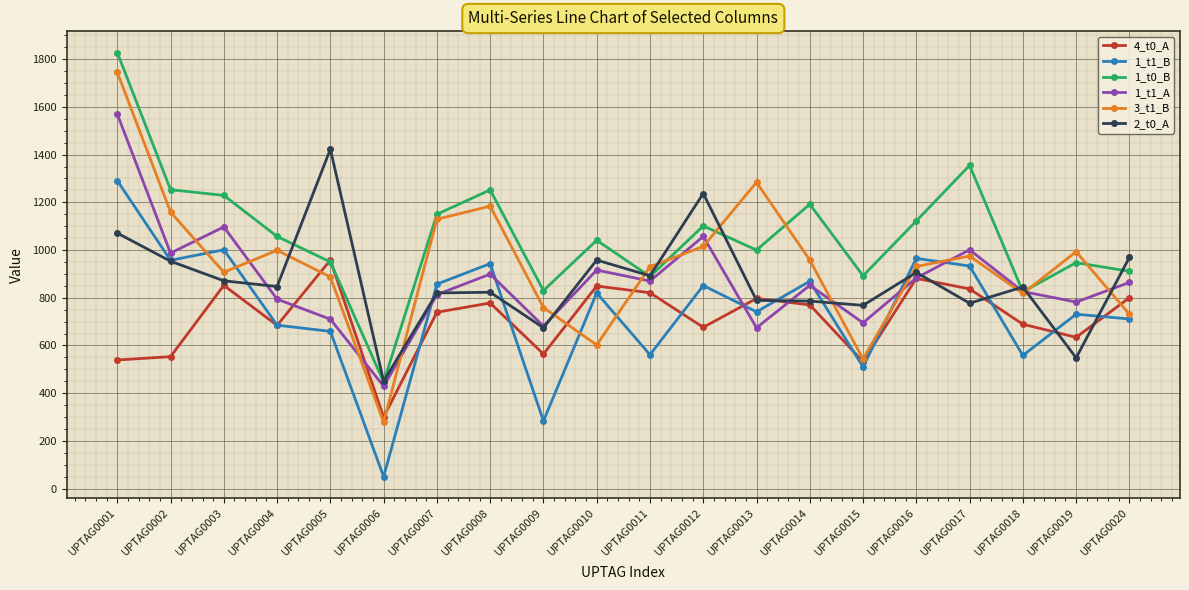

Rank the series at UPTAG0008 from lowest to highest value.

4_t0_A, 2_t0_A, 1_t1_A, 1_t1_B, 3_t1_B, 1_t0_B